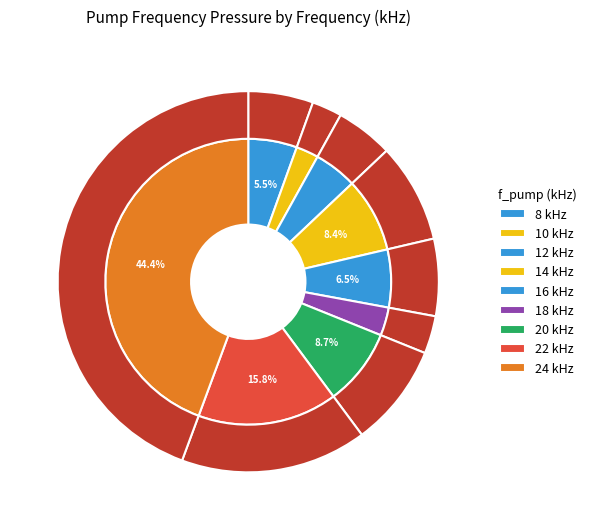

Is it true that 18 is 18% of the pie?

False